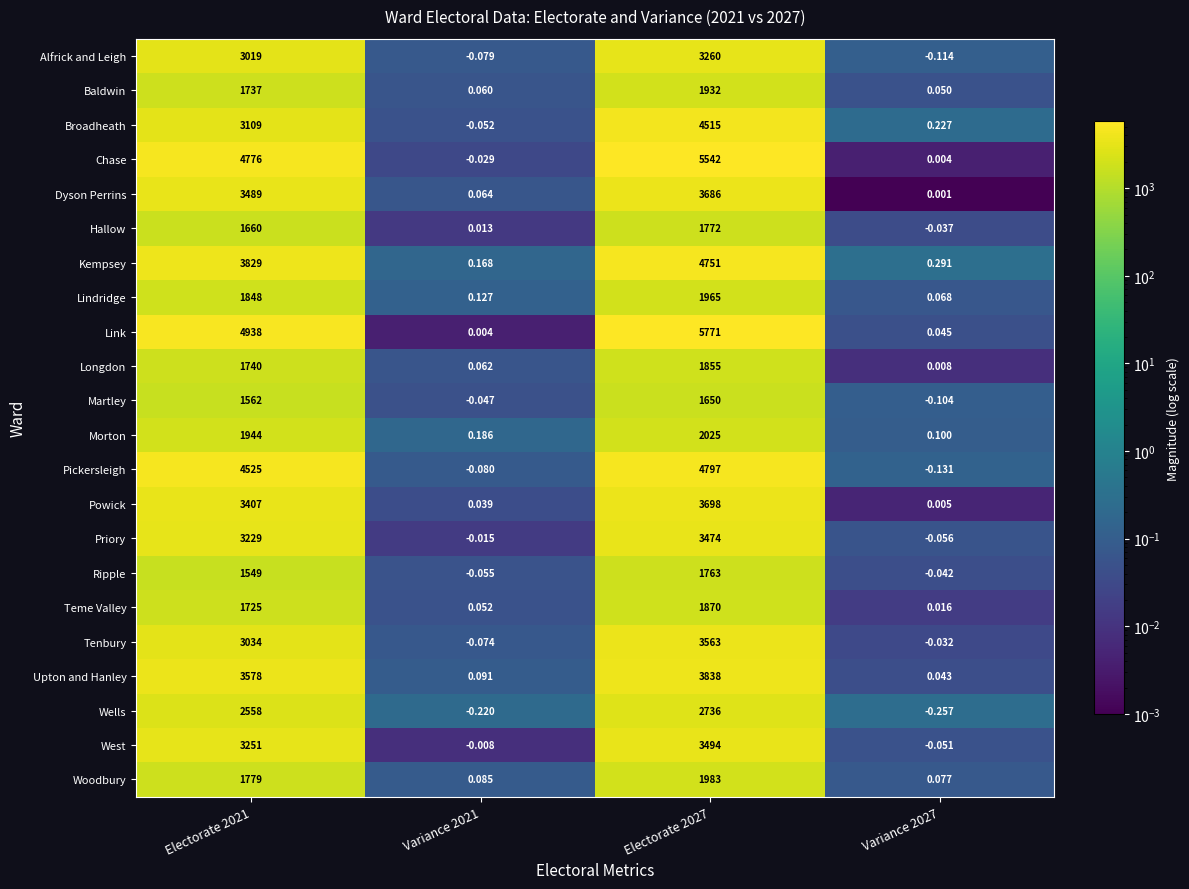

At how many categories does at least one series exceed 4079?

2